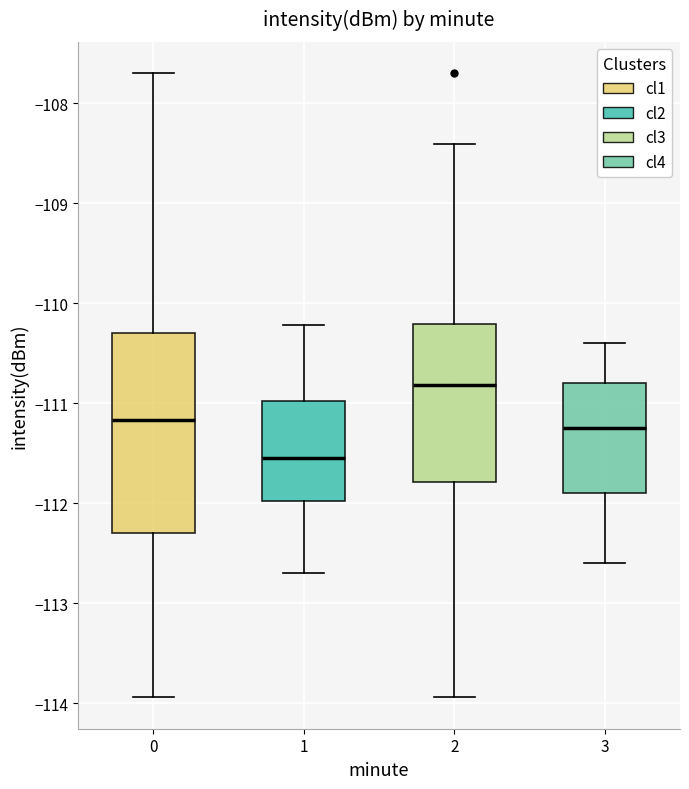

Reading left to right, transcribe this box plot: for each box, give where its median line is, the range the box spans, and where its two whiskers end, as read against the y-axis. The values are not printed on the chart, so give them approximately, as read against the axis.

0: median -111.2, box -112.3 to -110.3, whiskers -113.9 to -107.7
1: median -111.5, box -112.0 to -111.0, whiskers -112.7 to -110.2
2: median -110.8, box -111.8 to -110.2, whiskers -113.9 to -108.4
3: median -111.2, box -111.9 to -110.8, whiskers -112.6 to -110.4